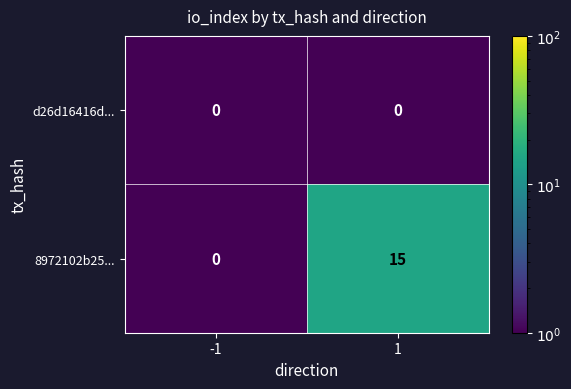

What is the highest value of the 8972102b25... series?

15